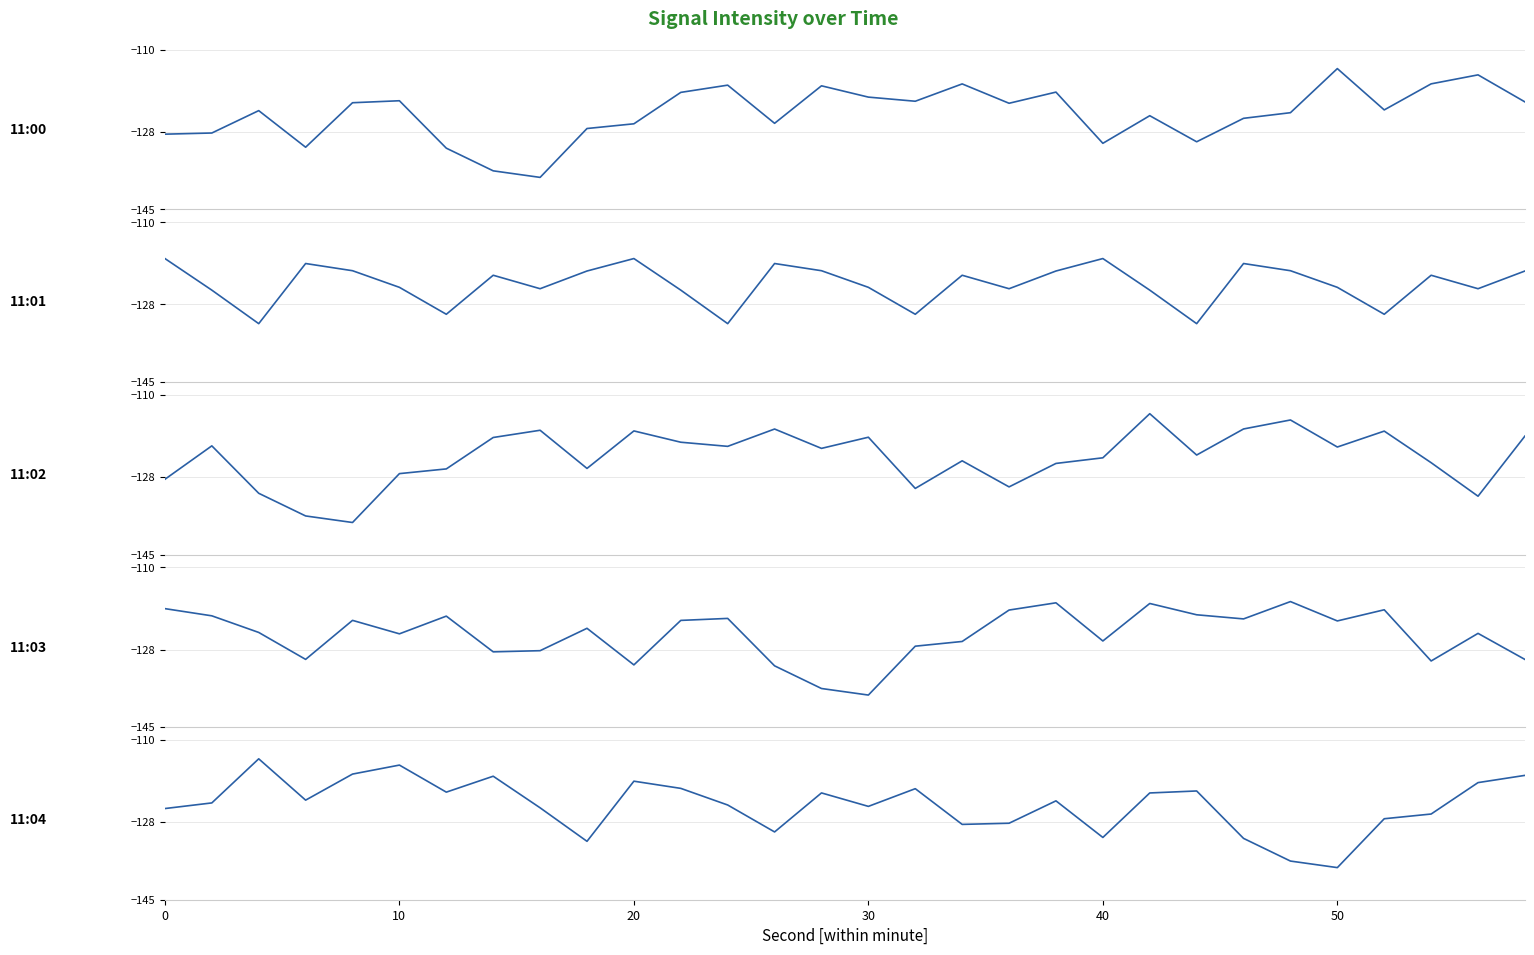

Which series has the largest range (max minus min)?

11:00